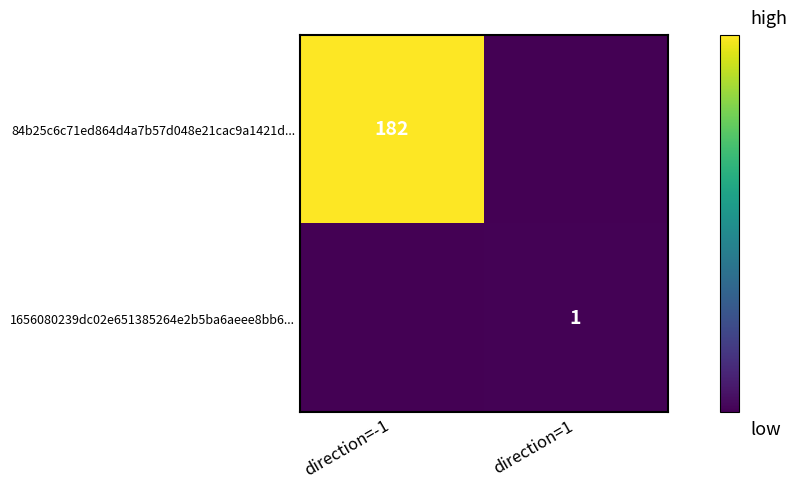

Between direction=-1 and direction=1, which is larger?

direction=-1